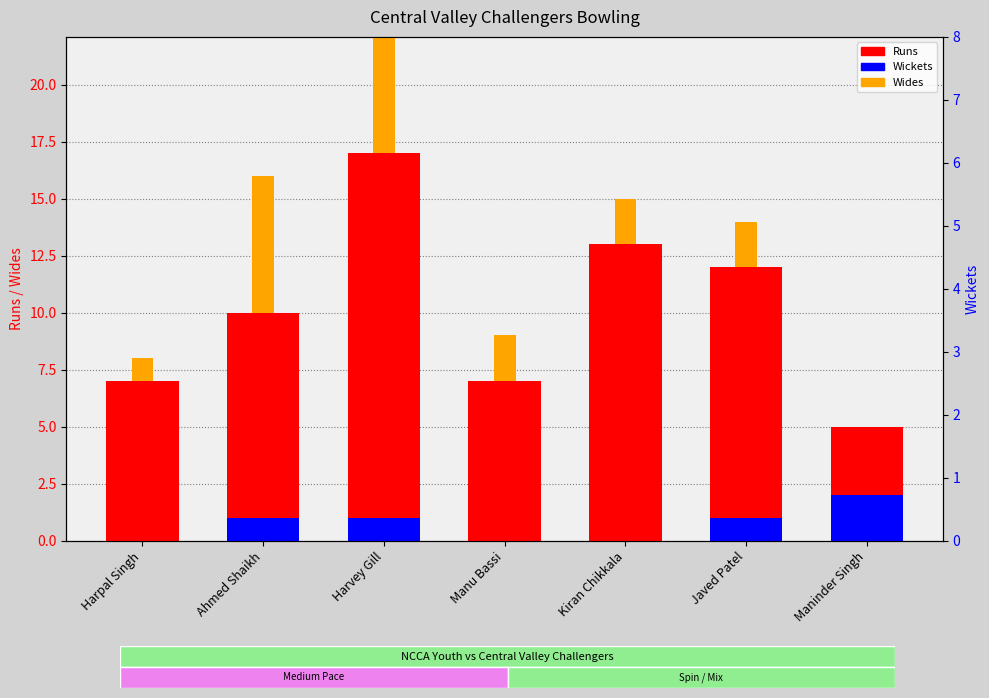

Reading left to right, transcribe all the data shown in this chart.

Runs: 7	10	17	7	13	12	5
Wickets: 0	1	1	0	0	1	2
Wides: 1	6	7	2	2	2	0